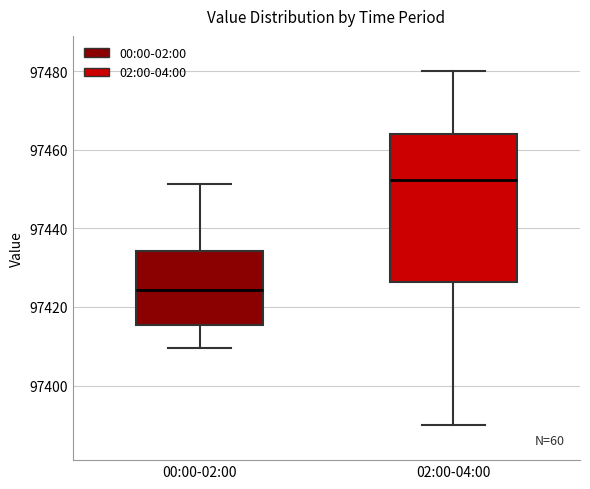

Reading left to right, transcribe this box plot: for each box, give where its median line is, the range the box spans, and where its two whiskers end, as read against the y-axis. The values are not printed on the chart, so give them approximately, as read against the axis.

00:00-02:00: median 97424, box 97416 to 97434, whiskers 97410 to 97452
02:00-04:00: median 97452, box 97426 to 97464, whiskers 97390 to 97480